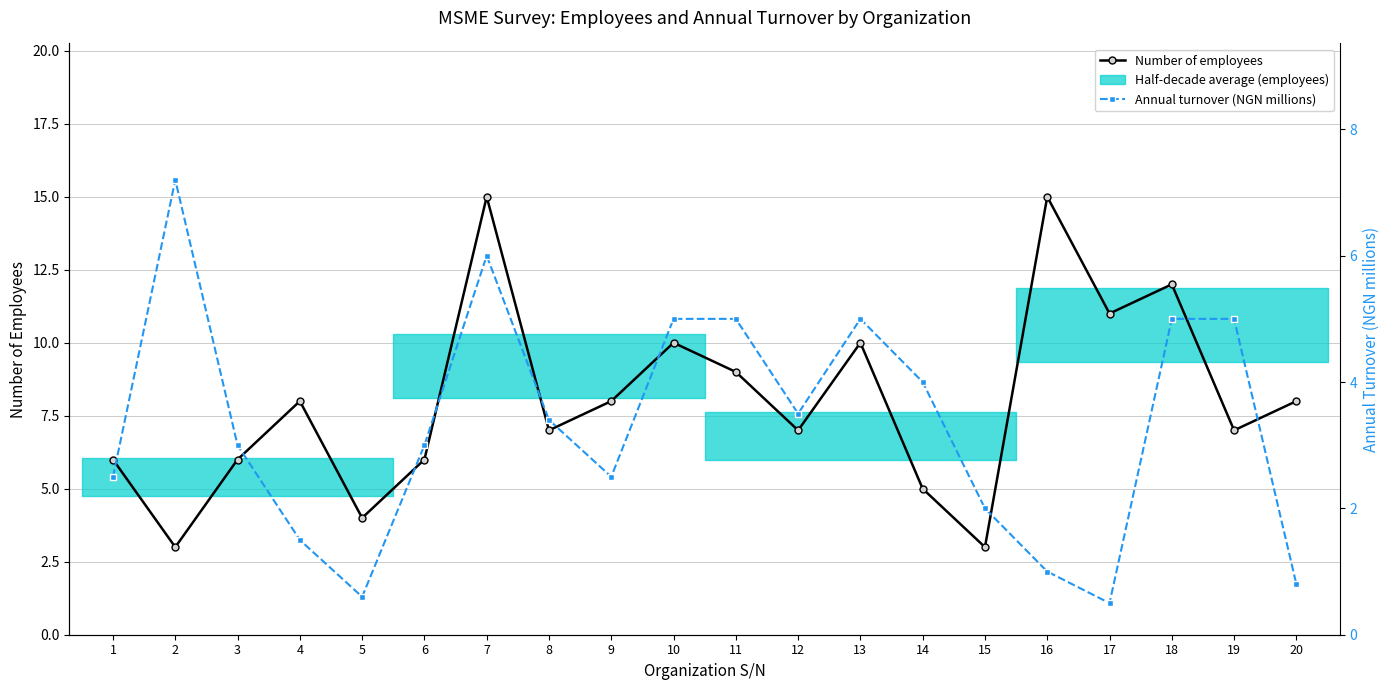

At which category is the sum across all series the highest?

7